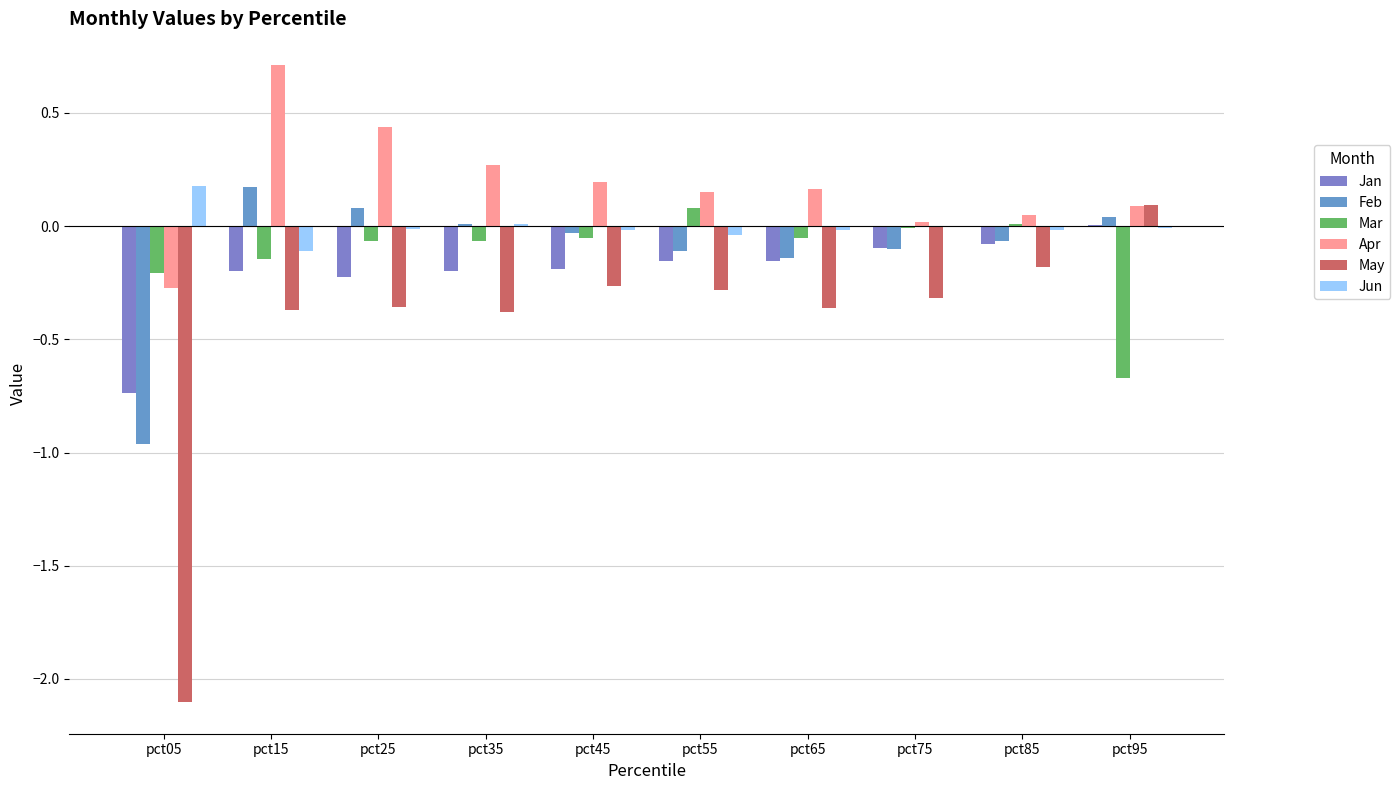

At how many categories does at least one series exceed 0?

10